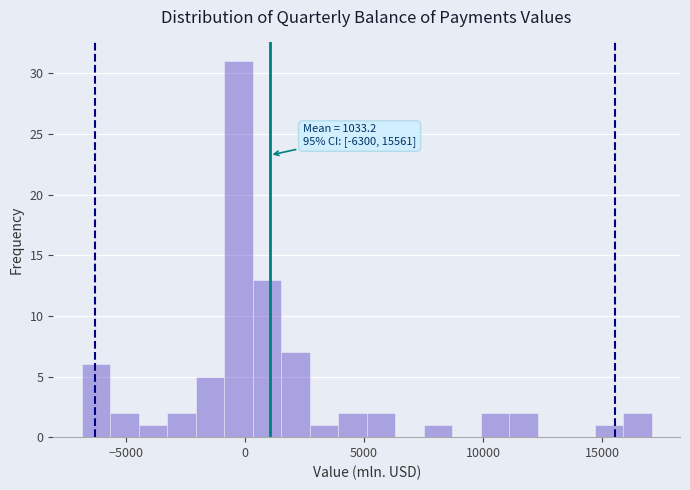

Read against the x-axis, roughly where is the centre of the tallest bar?

-500